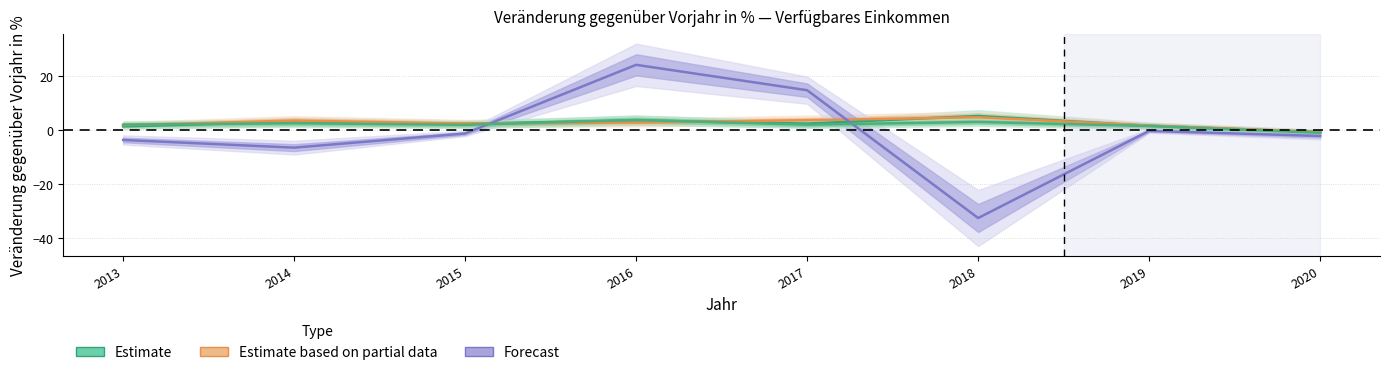

What is the sum of all Stadtkreis Heilbronn values?

-7.6